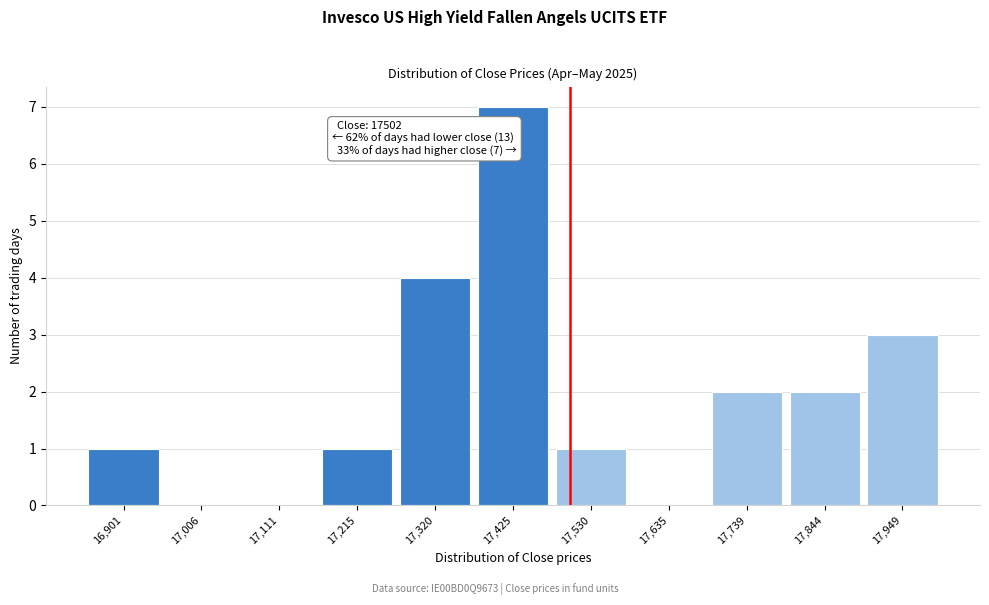

Which range on the x-axis has the tallest bar?

17380 to 17480